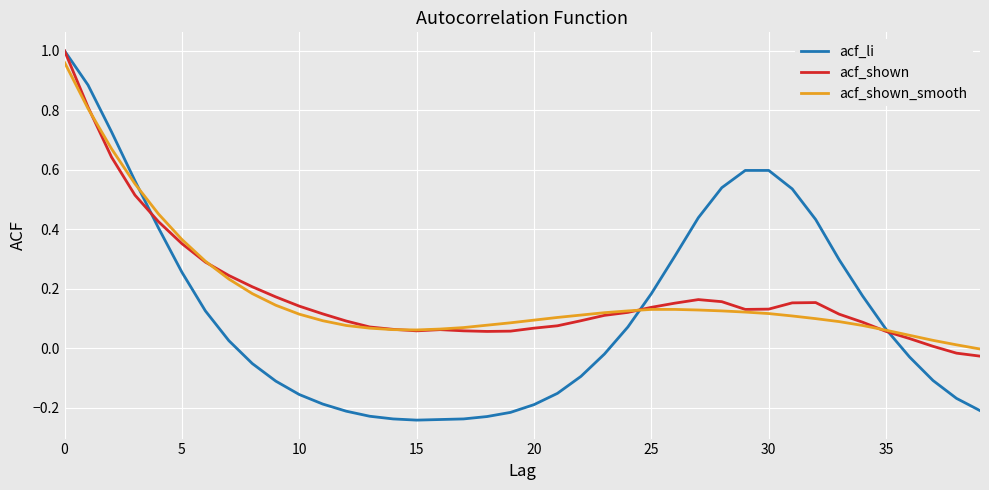

Does the chart have visible grid lines?

Yes